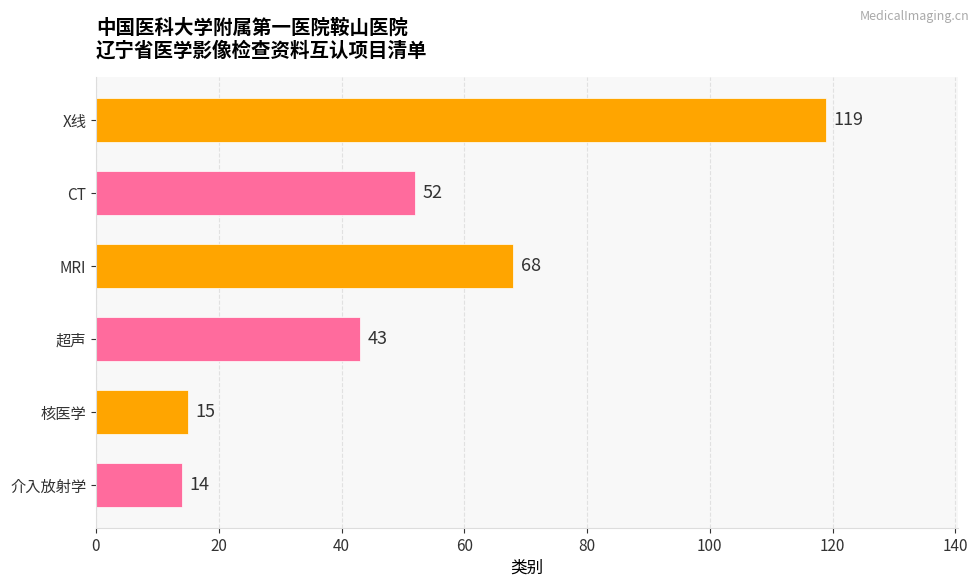

Reading top to bottom, transcribe all the data shown in this chart.

119	52	68	43	15	14